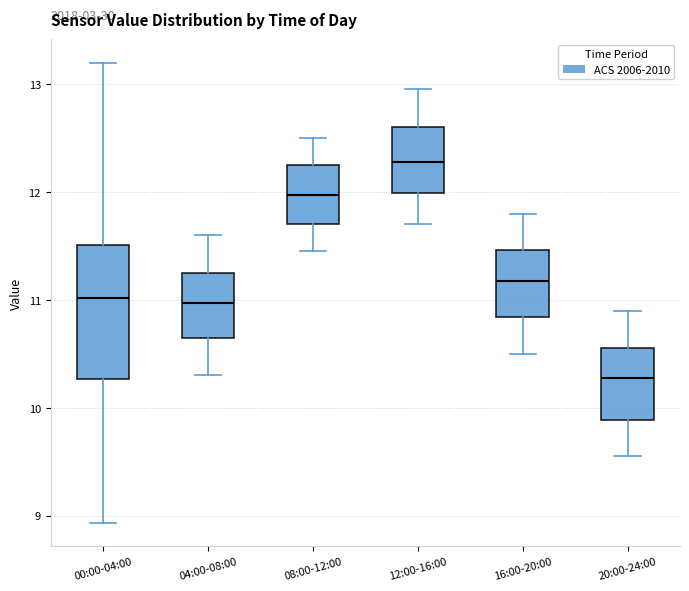

Which box's median line is the highest?

12:00-16:00